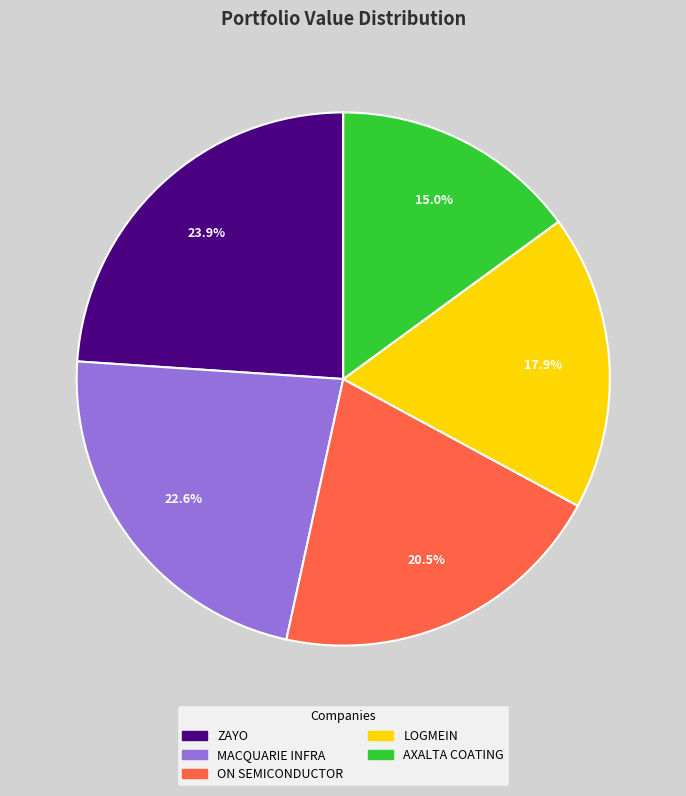

Does any single category account for the majority?

No